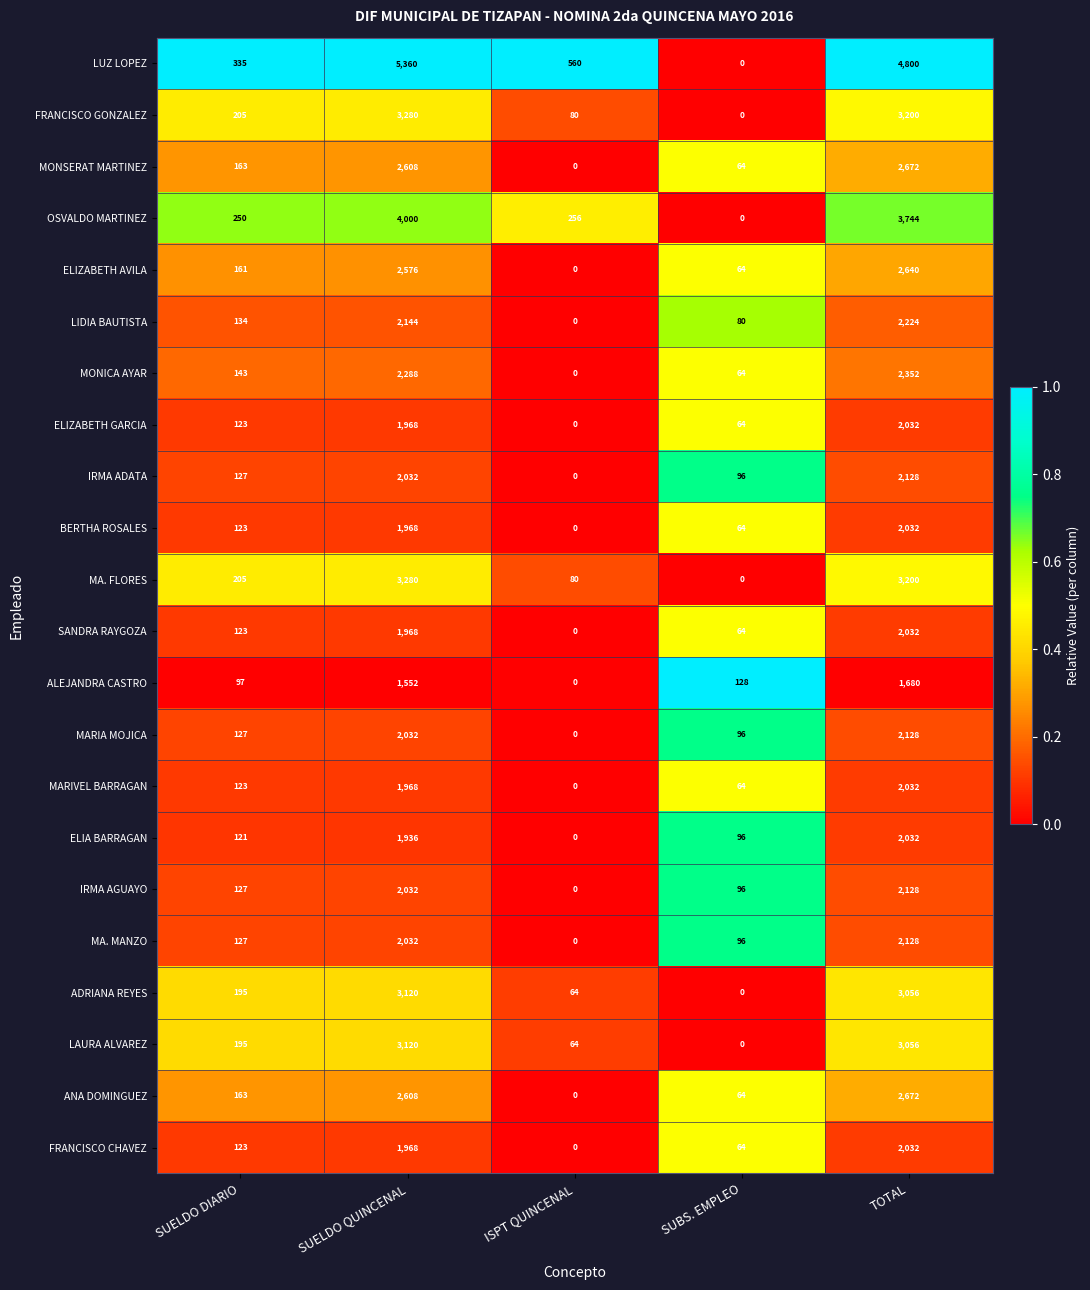

At which category is the sum across all series the highest?

TOTAL